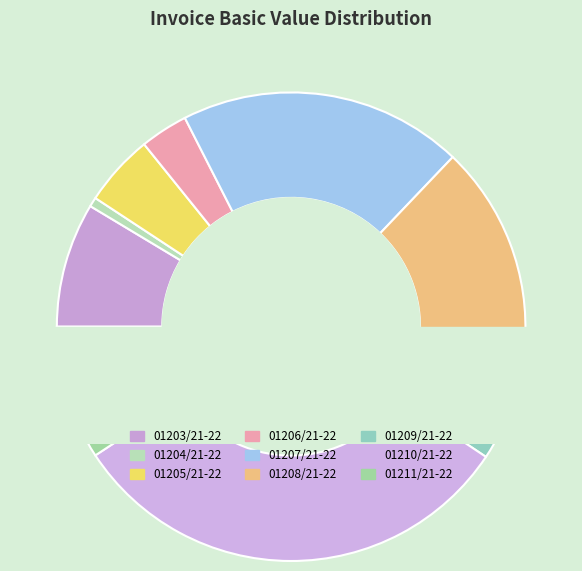

Count the number of slices in the pie.

9